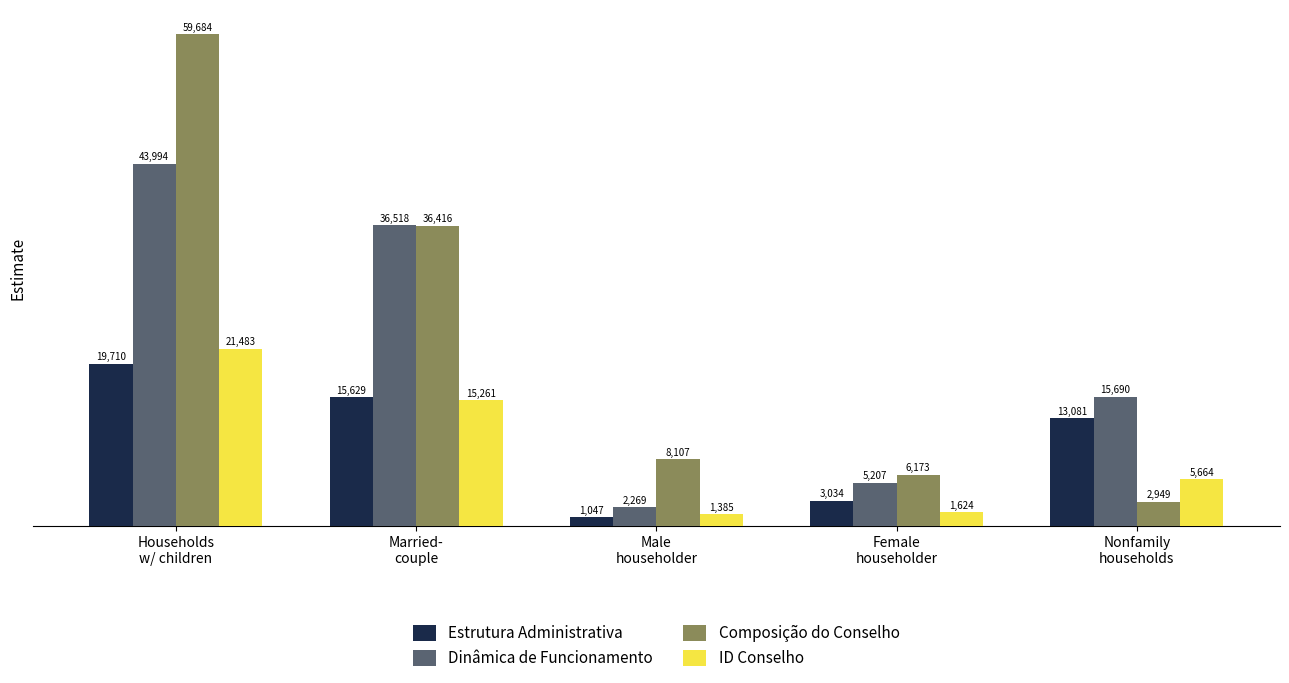

The value of ID Conselho at Nonfamily
households is 5664. True or false?

True